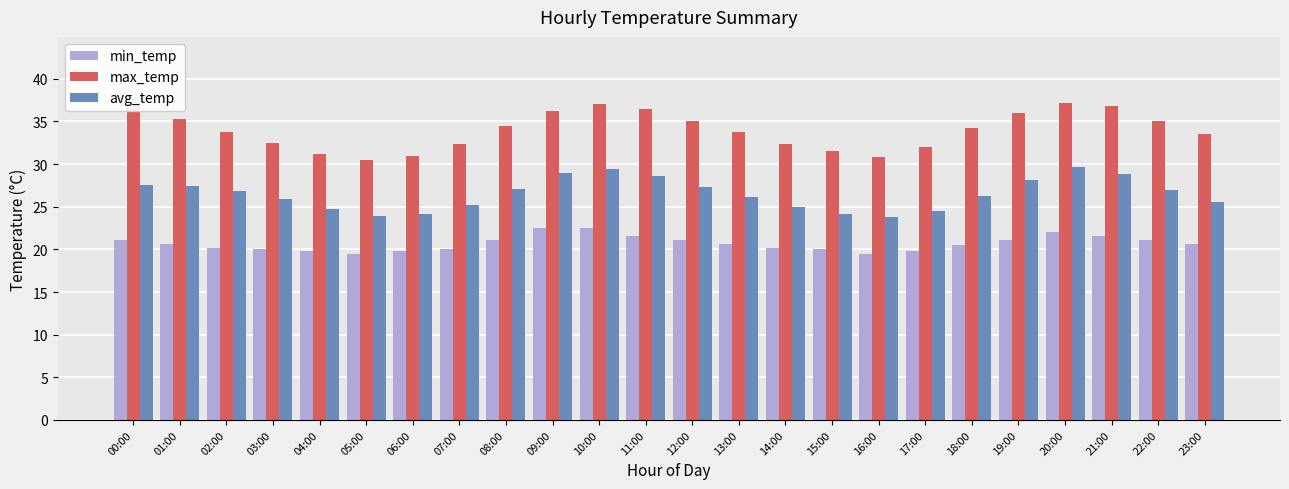

What is the label of the 10th bar from the right?

14:00